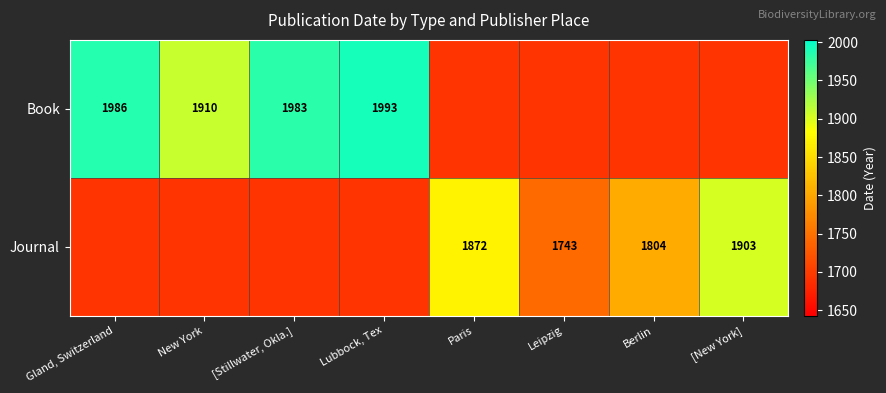

The Journal series shows 1903 at [New York]. True or false?

True